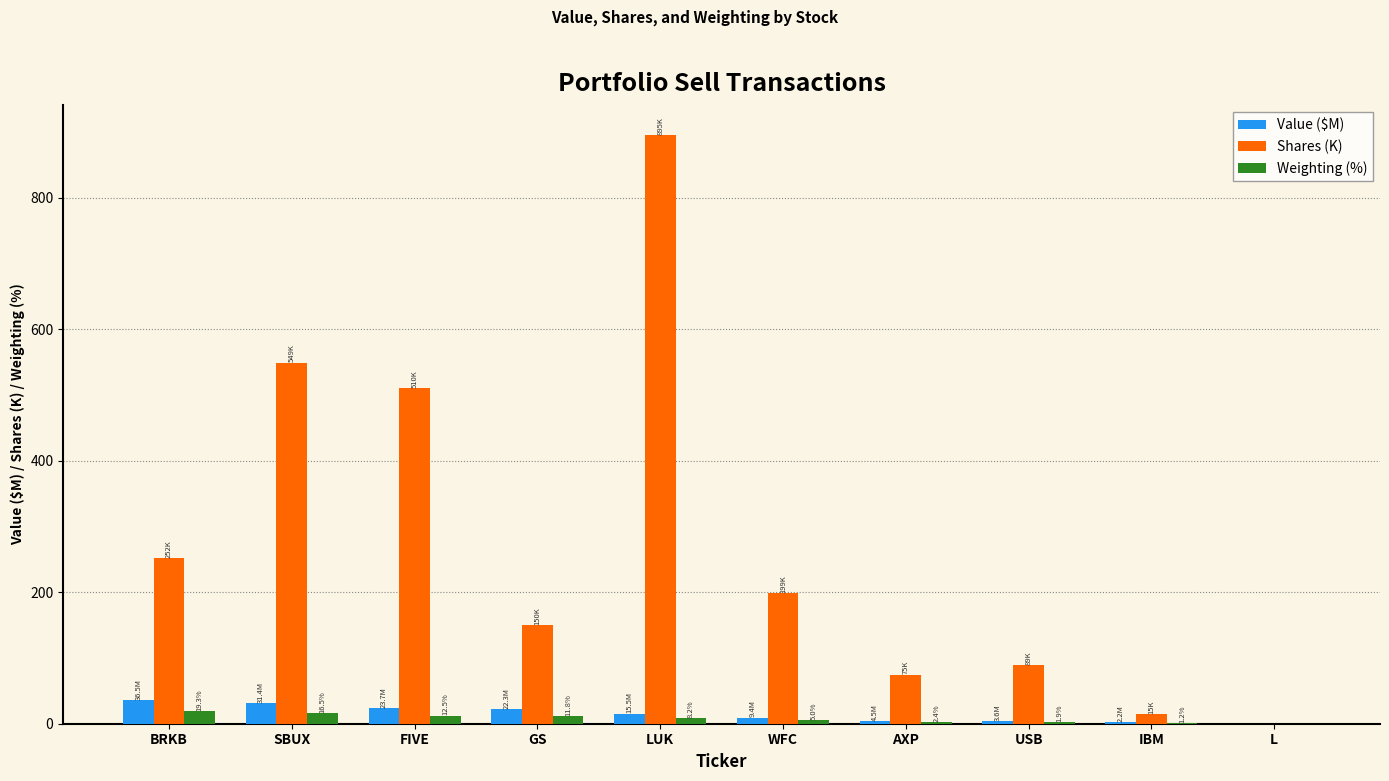

What is the total value across all series at LUK?

919.2